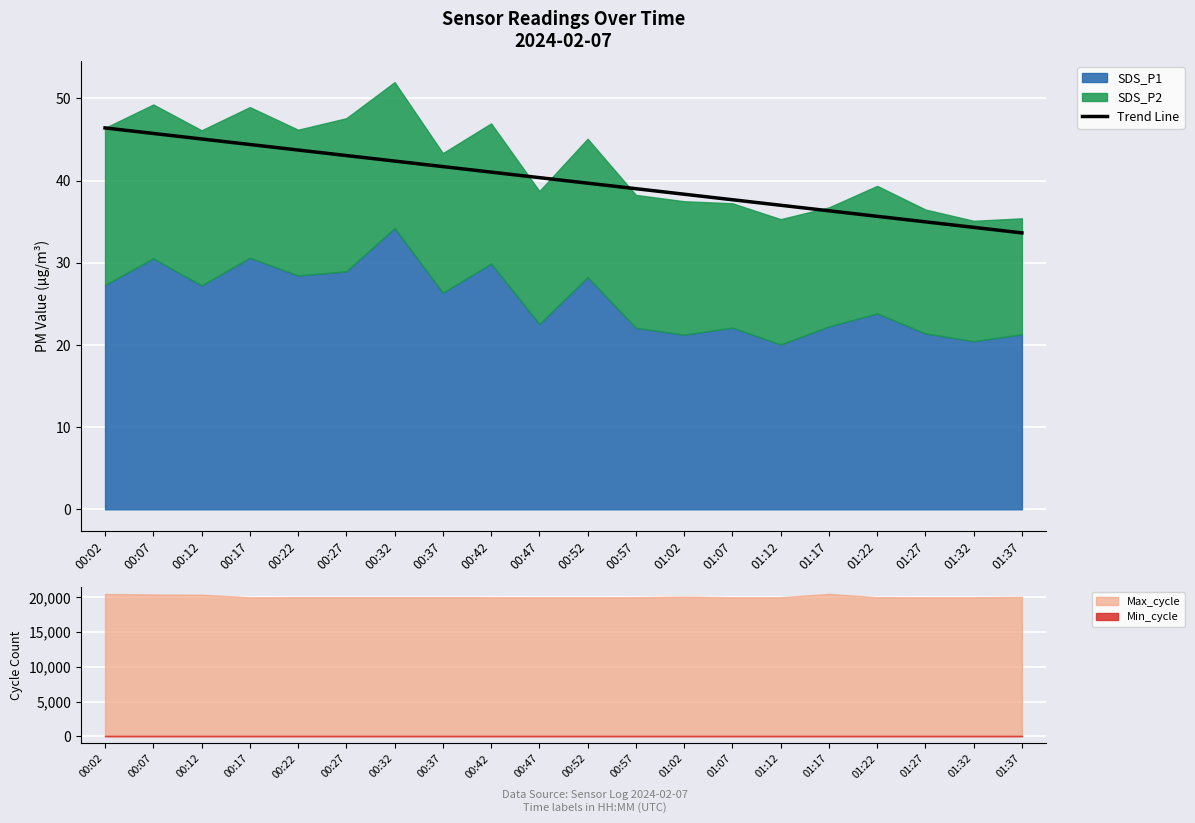

Which has a higher value, 01:22 or 00:12?

00:12